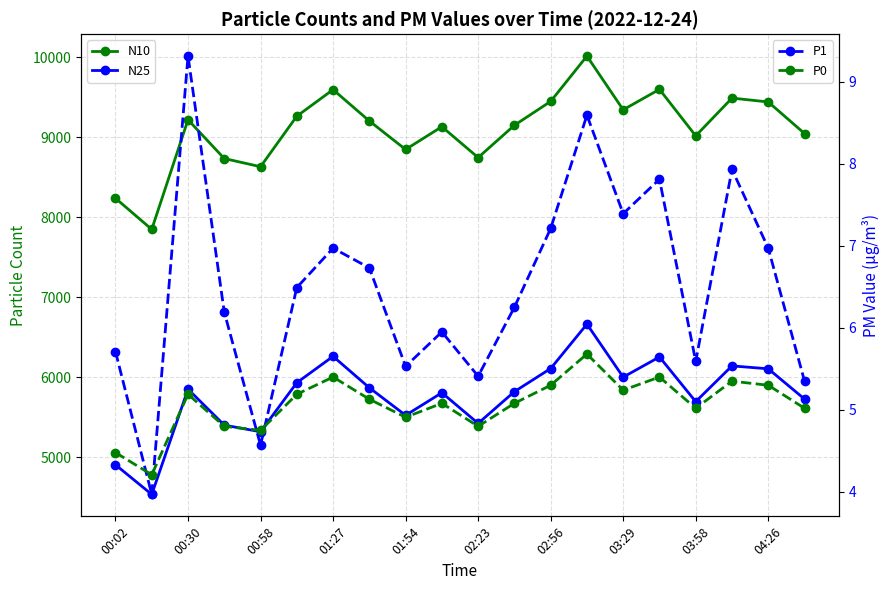

Which category has the highest value across all series?

13